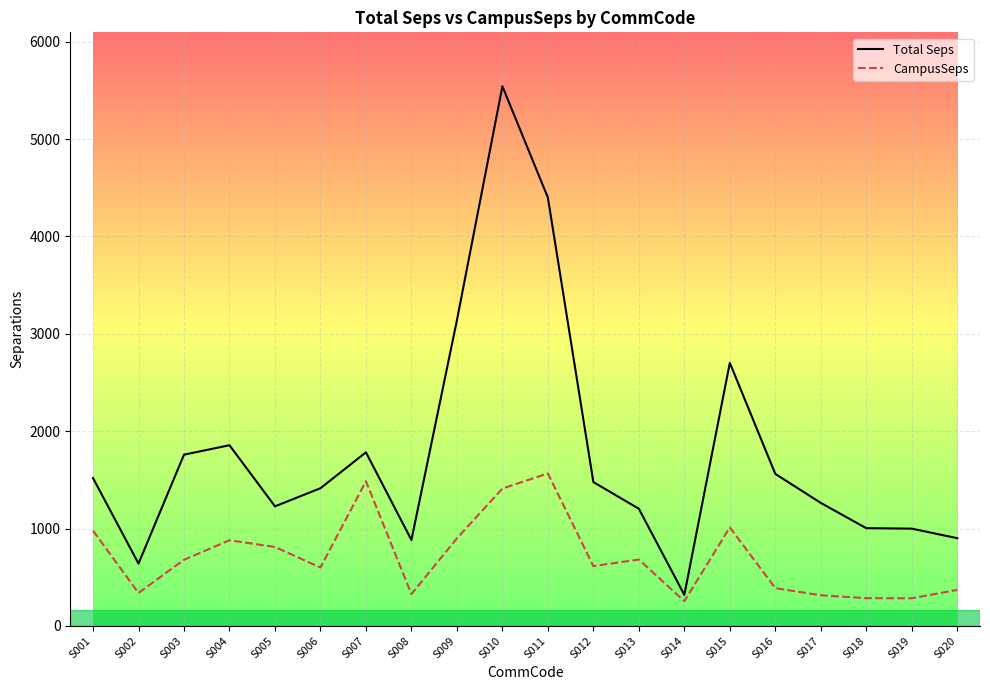

Which series has the largest total across all categories?

Total Seps